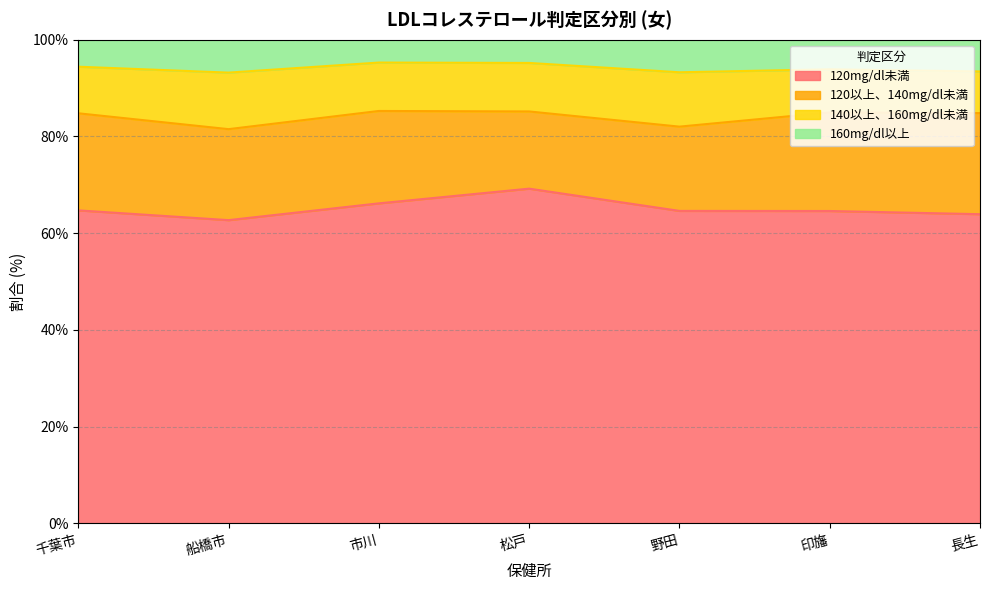

True or false: 120mg/dl未満 and 160mg/dl以上 intersect in this chart.

False